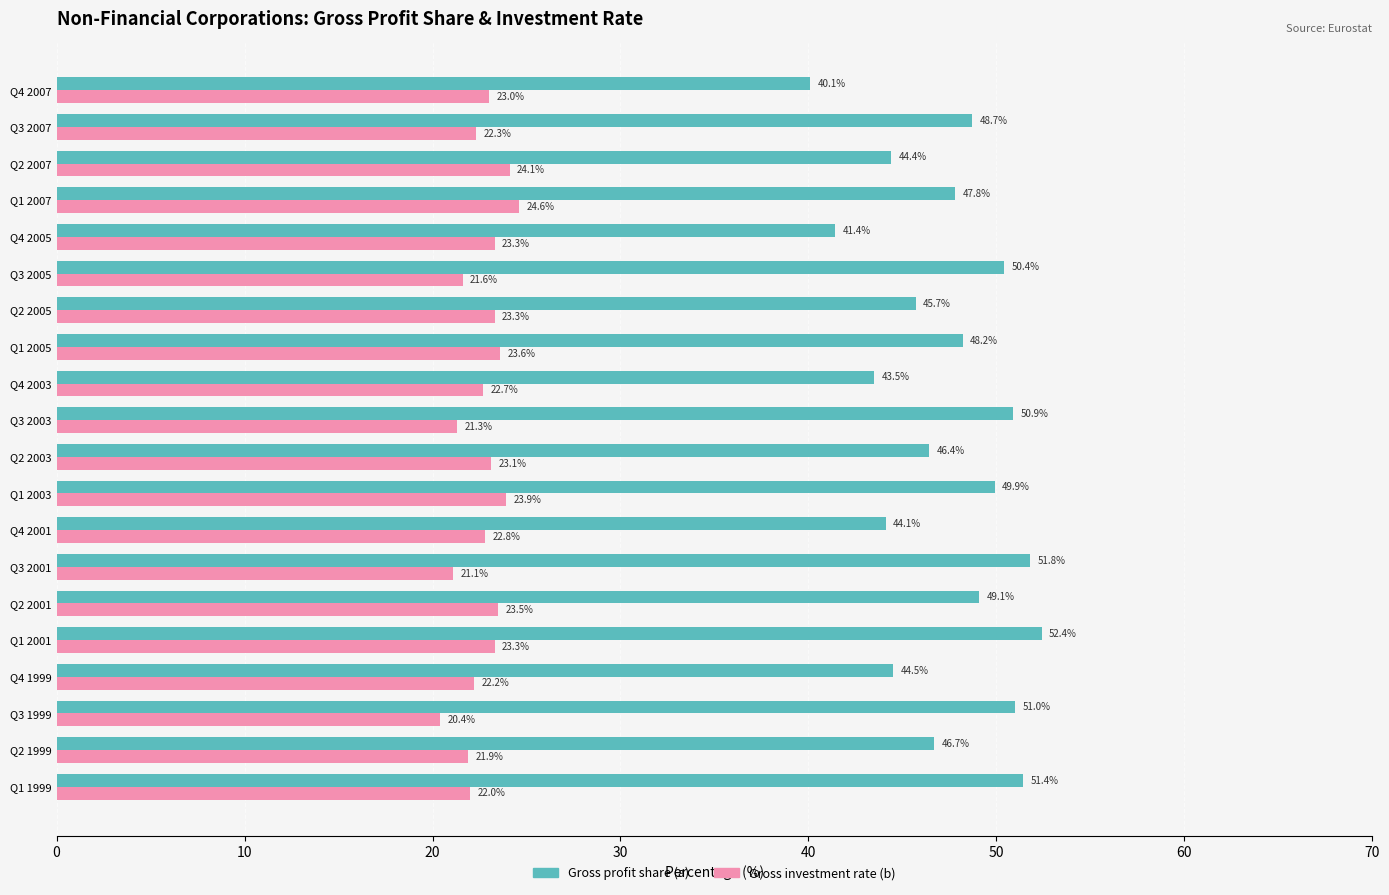

What is the spread (max minus min) of values at Q3 1999?

30.6